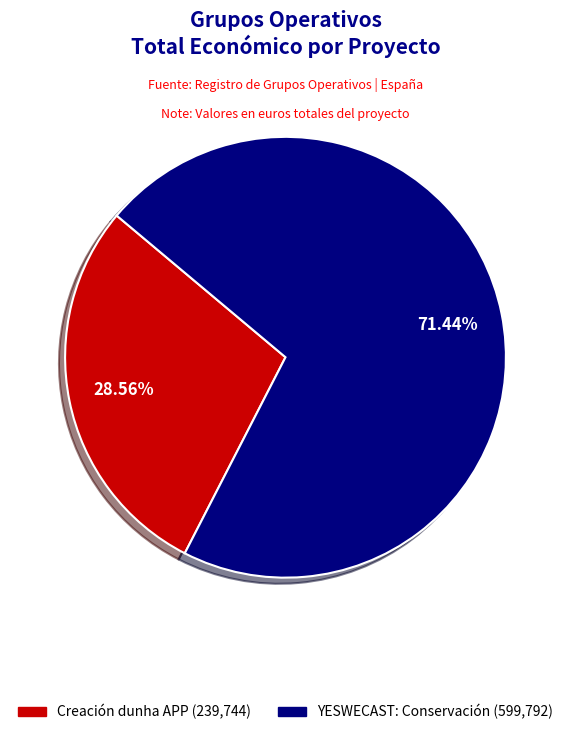

Is there any slice that represents more than half of the pie?

Yes